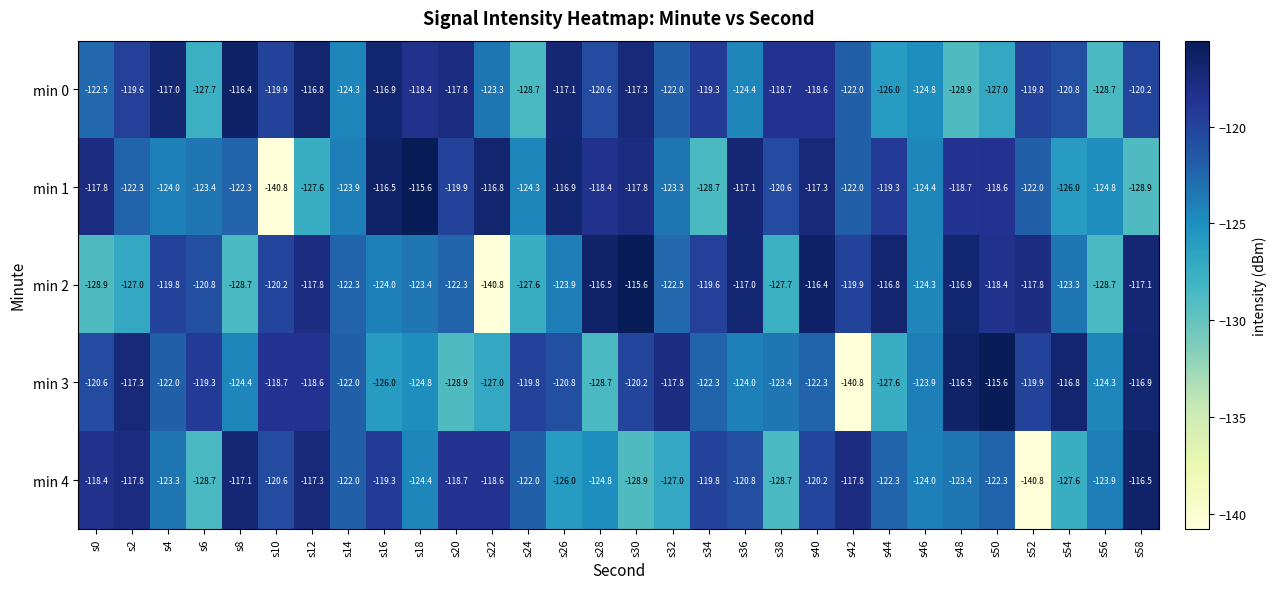

What is the difference between the highest and lowest values at s0?

11.1